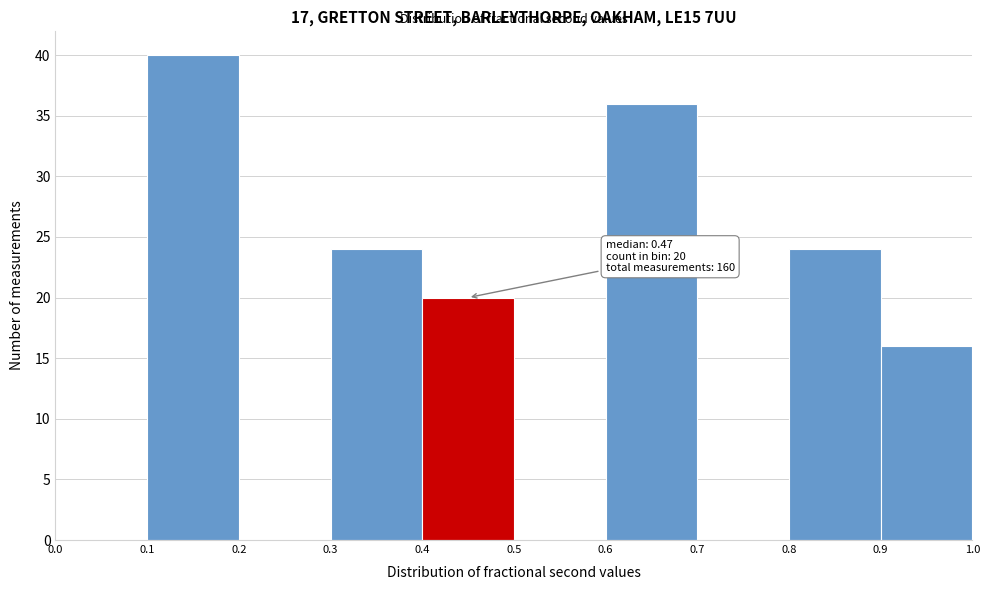

Which range on the x-axis has the tallest bar?

0.1 to 0.2